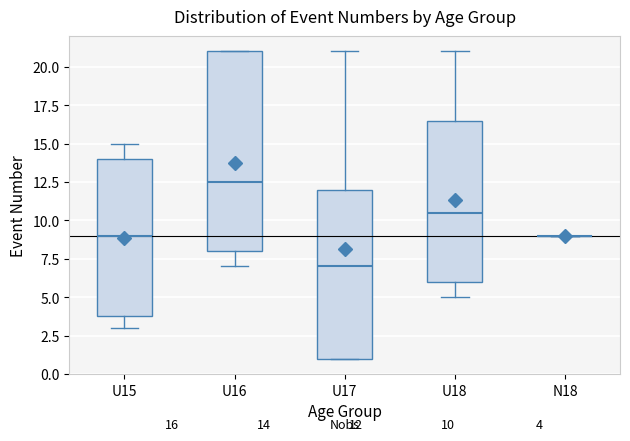

Which box is the tallest, from its lower edge to its upper edge?

U16